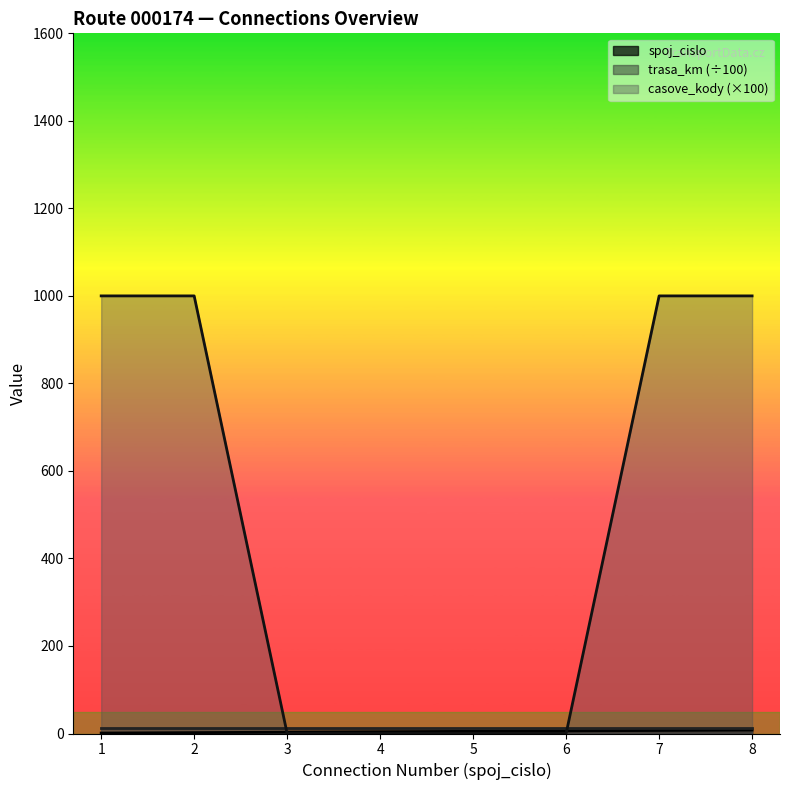

Where does the spoj_cislo series first go above 5?

6